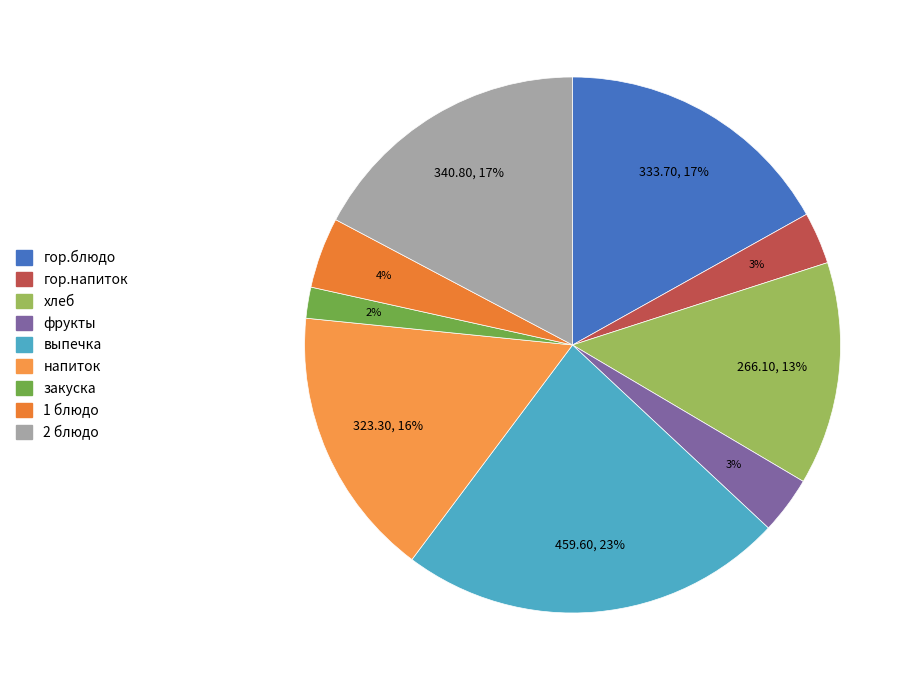

Count the number of slices in the pie.

9